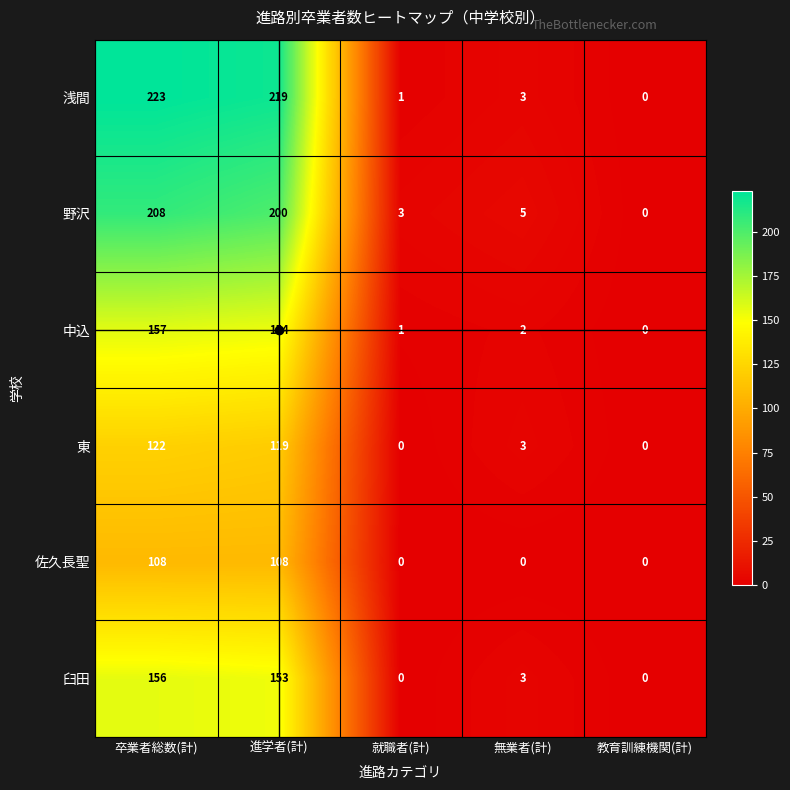

What is the maximum value shown in the chart?

223